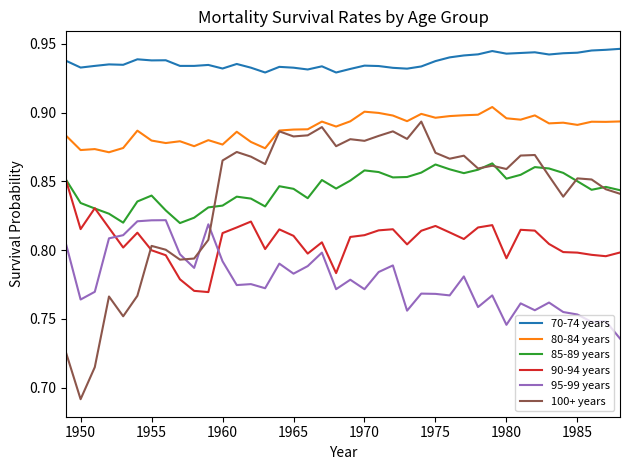

Does the chart have visible grid lines?

No